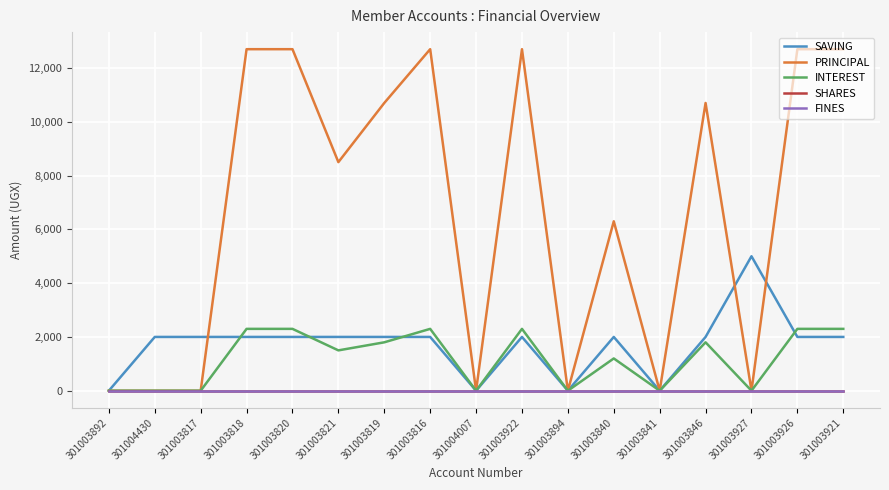

Is this an area chart (filled region under the line)?

No